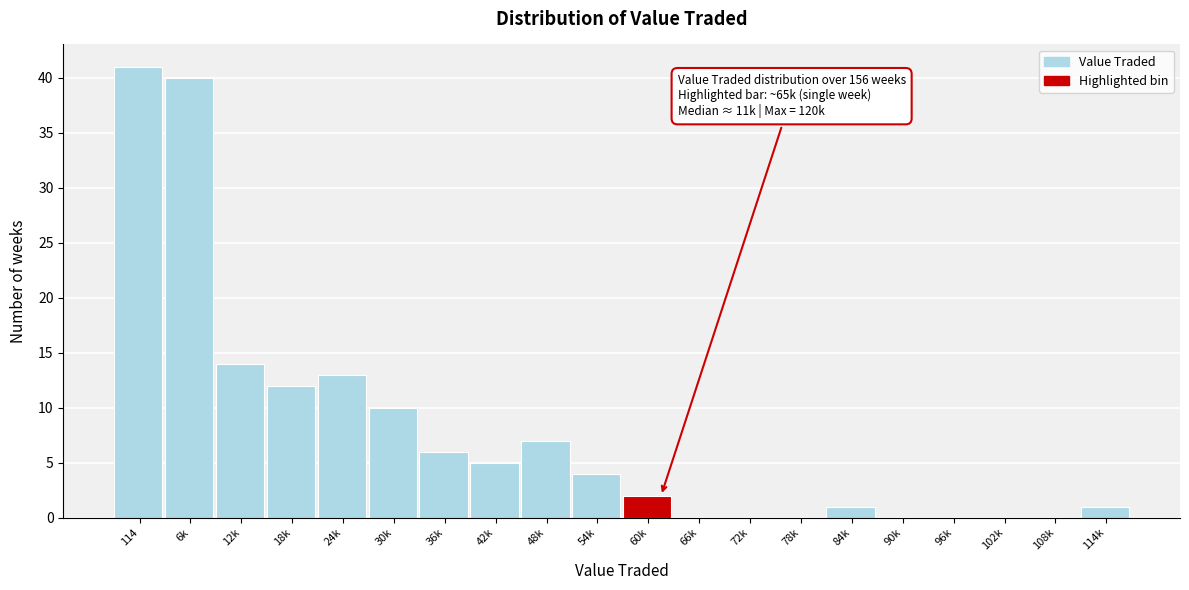

Reading left to right, what are all the values shown in this chart?

114=41	6k=40	12k=14	18k=12	24k=13	30k=10	36k=6	42k=5	48k=7	54k=4	60k=2	66k=0	72k=0	78k=0	84k=1	90k=0	96k=0	102k=0	108k=0	114k=1